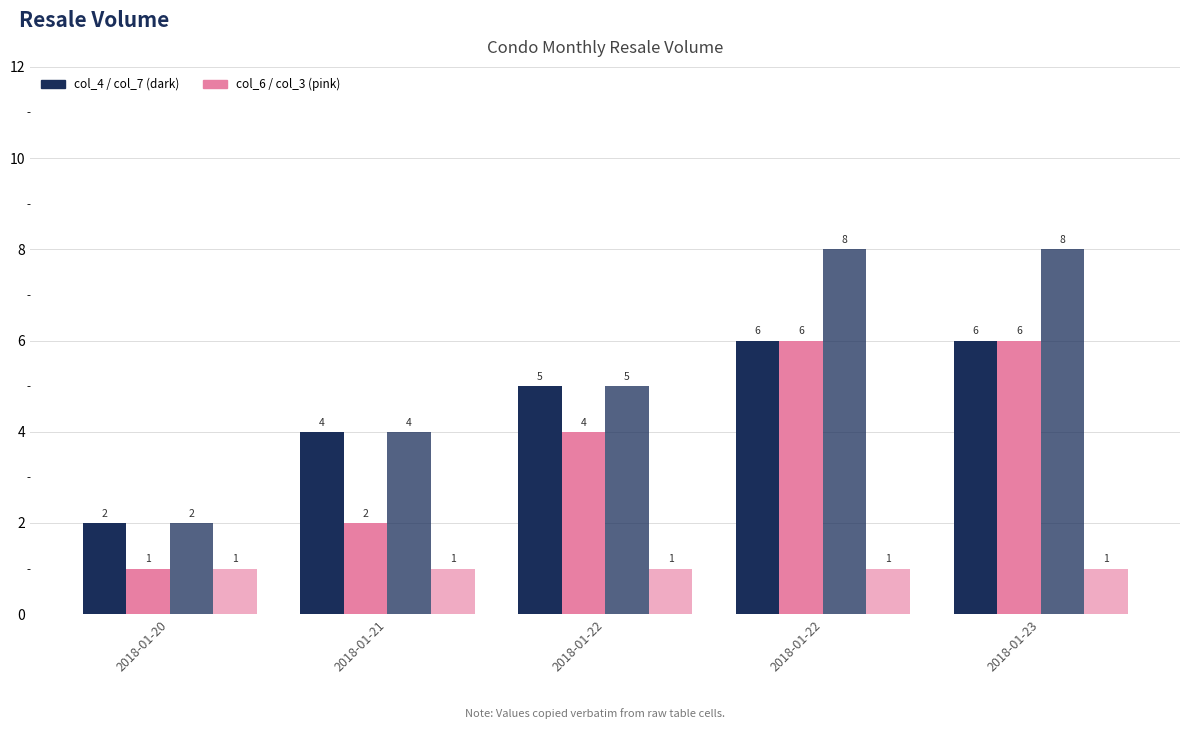

What is the maximum value shown in the chart?

8